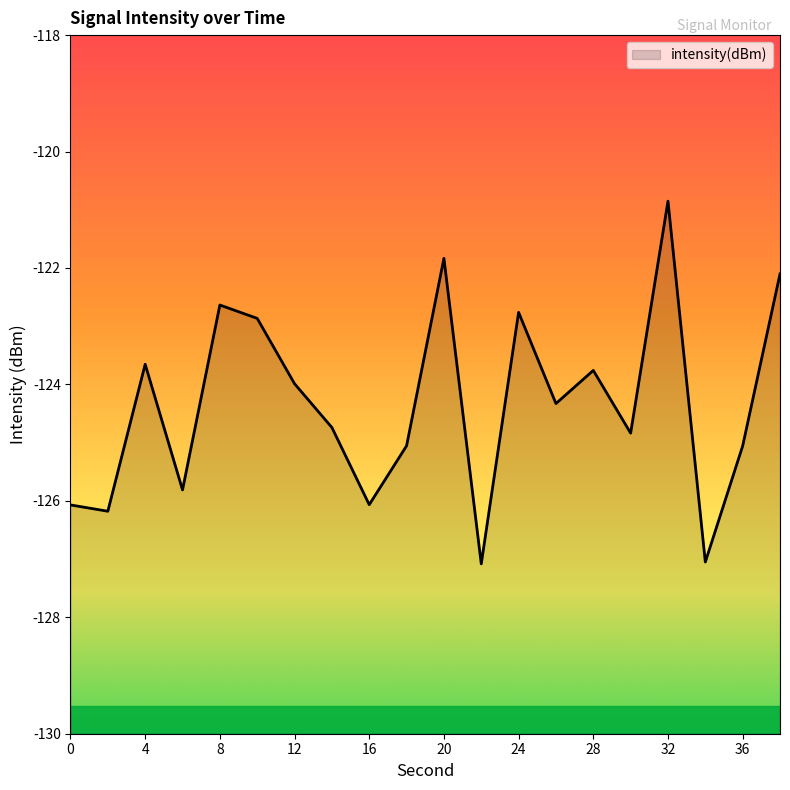

What is the difference between the maximum and minimum values?

6.2